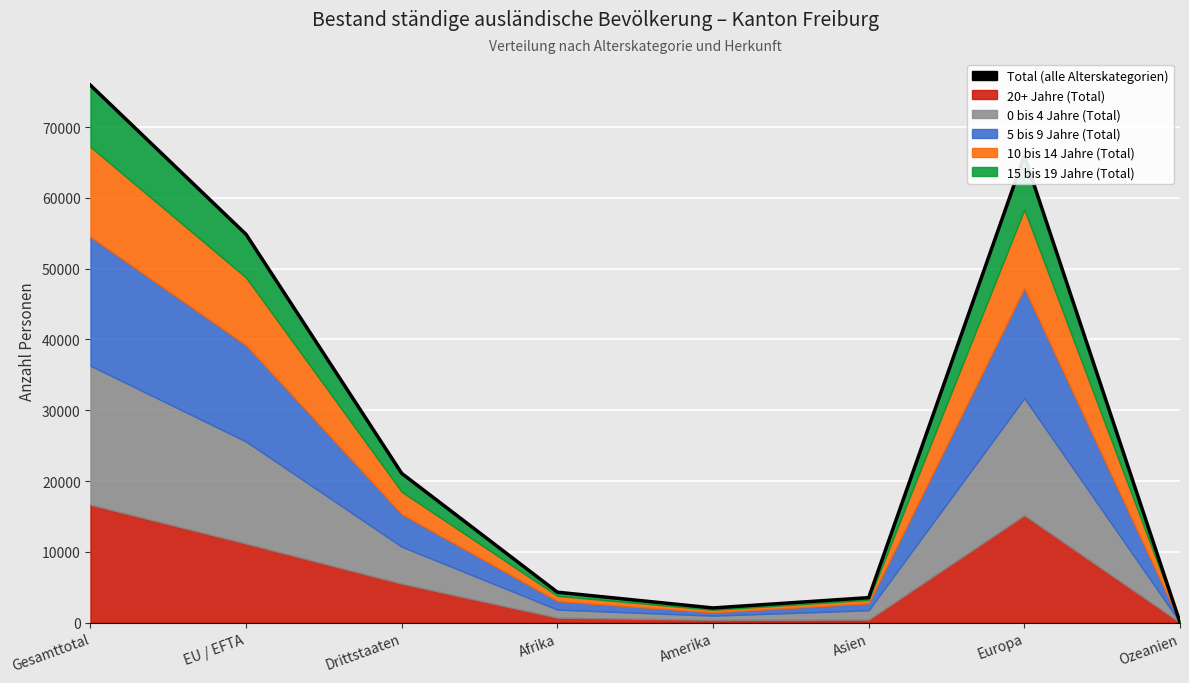

Reading left to right, what are all the values shown in this chart?

75931	54852	21079	4292	2069	3525	65967	38